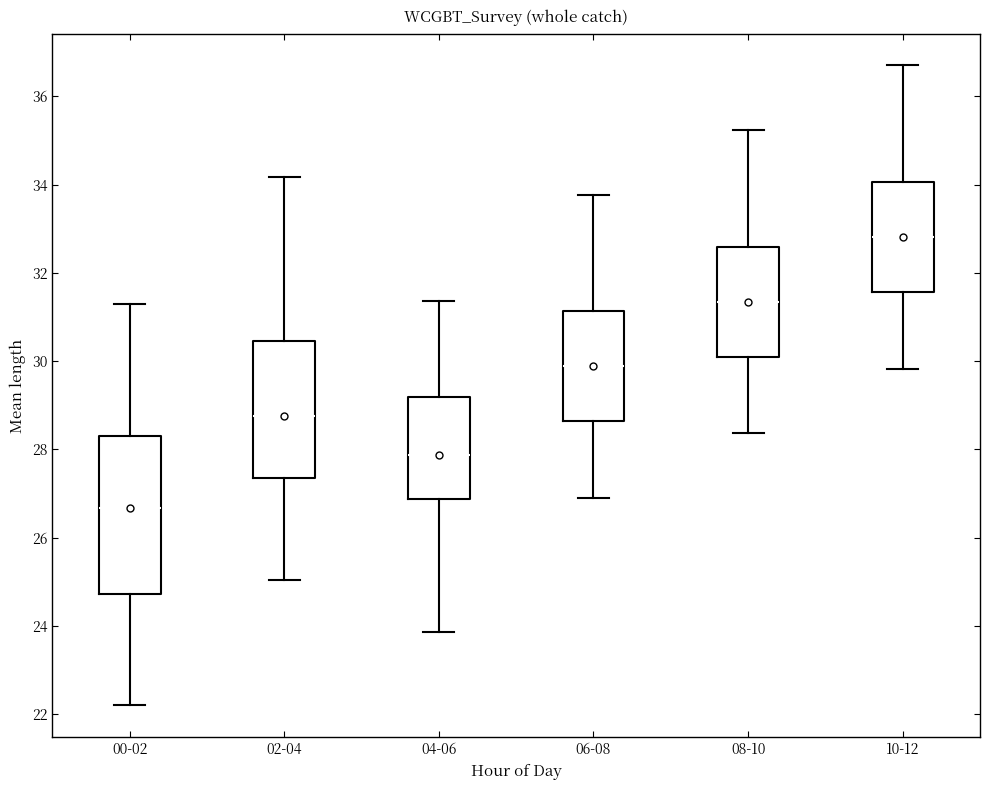

Reading left to right, read every box against the y-axis: the position of its median line, the range the box covers, and the ends of its whiskers. The values are not printed on the chart, so give them approximately, as read against the axis.

00-02: median 26.6, box 24.8 to 28.2, whiskers 22.2 to 31.4
02-04: median 28.8, box 27.4 to 30.4, whiskers 25.0 to 34.2
04-06: median 27.8, box 26.8 to 29.2, whiskers 23.8 to 31.4
06-08: median 29.8, box 28.6 to 31.2, whiskers 27.0 to 33.8
08-10: median 31.4, box 30.2 to 32.6, whiskers 28.4 to 35.2
10-12: median 32.8, box 31.6 to 34.0, whiskers 29.8 to 36.8